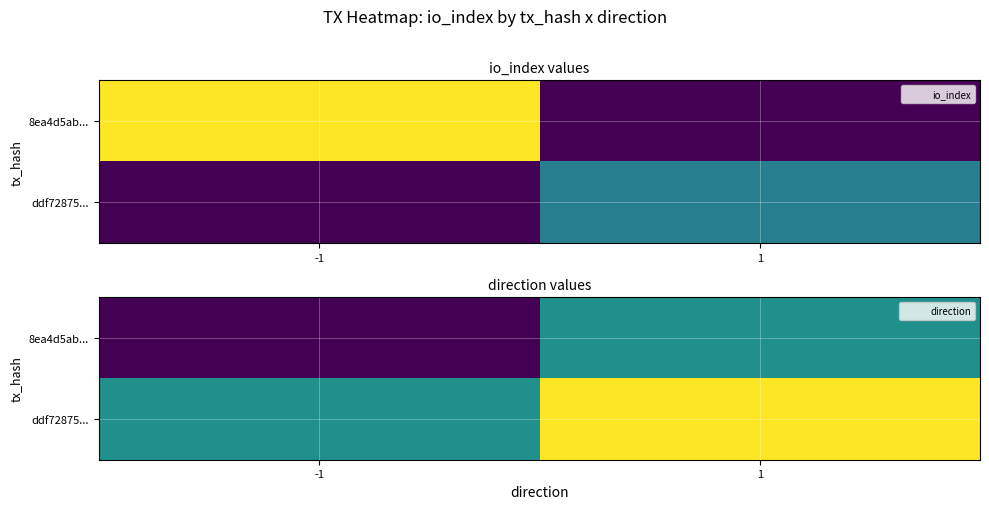

What is the greatest value displayed?

1